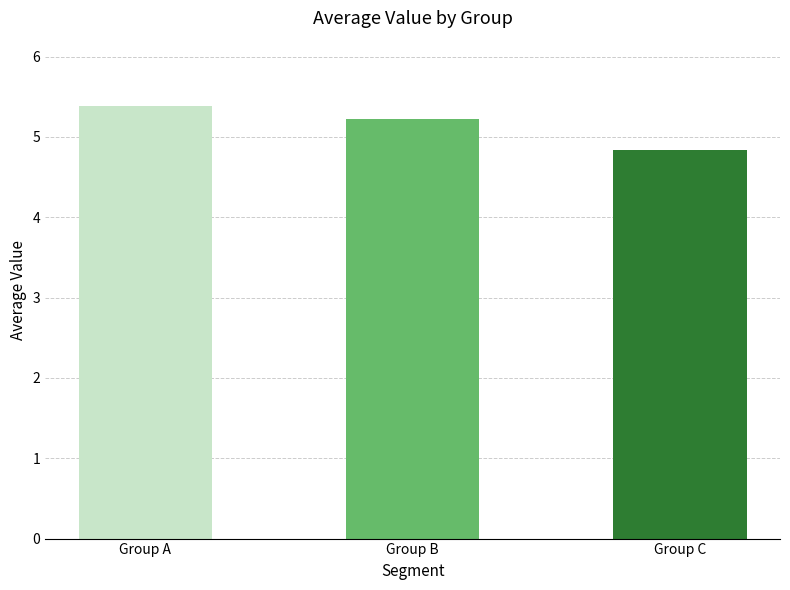

Reading left to right, extract all data points from this chart.

Group A=5.4	Group B=5.2	Group C=4.8